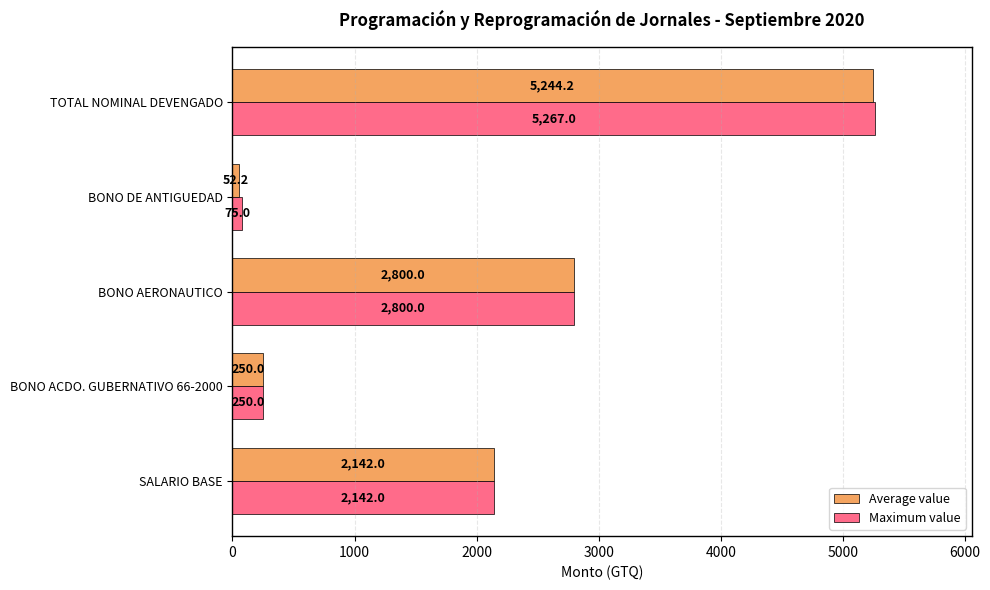

Rank the series by their maximum value, from lowest to highest.

Average value, Maximum value